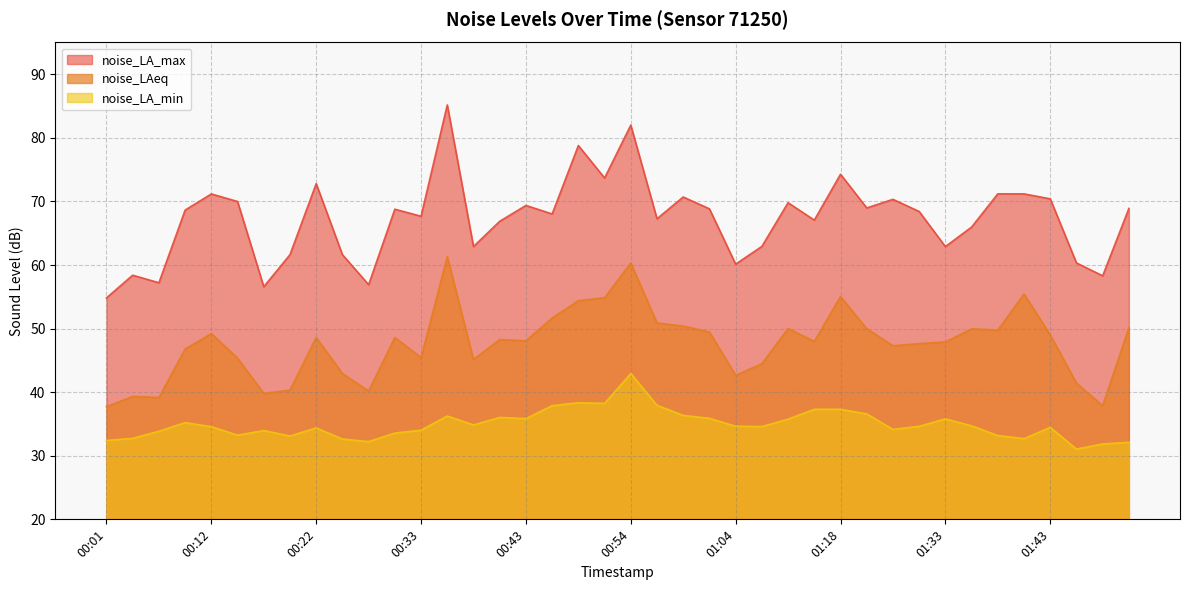

True or false: noise_LA_max and noise_LAeq intersect in this chart.

False